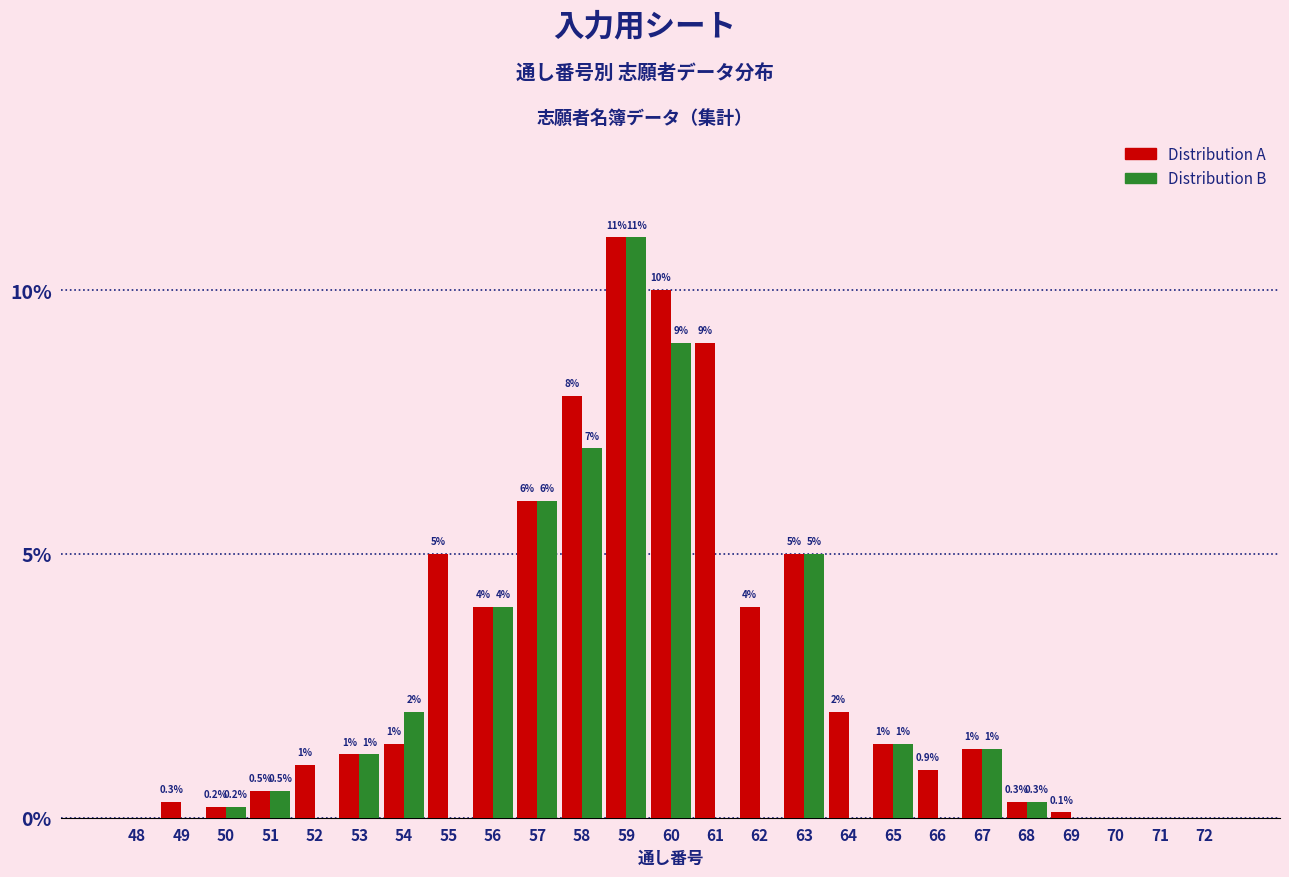

Reading right to left, extract all data points from this chart.

Distribution A: 72=0.0	71=0.0	70=0.0	69=0.1	68=0.3	67=1.3	66=0.9	65=1.4	64=2.0	63=5.0	62=4.0	61=9.0	60=10.0	59=11.0	58=8.0	57=6.0	56=4.0	55=5.0	54=1.4	53=1.2	52=1.0	51=0.5	50=0.2	49=0.3	48=0.0
Distribution B: 72=0.0	71=0.0	70=0.0	69=0.0	68=0.3	67=1.3	66=0.0	65=1.4	64=0.0	63=5.0	62=0.0	61=0.0	60=9.0	59=11.0	58=7.0	57=6.0	56=4.0	55=0.0	54=2.0	53=1.2	52=0.0	51=0.5	50=0.2	49=0.0	48=0.0